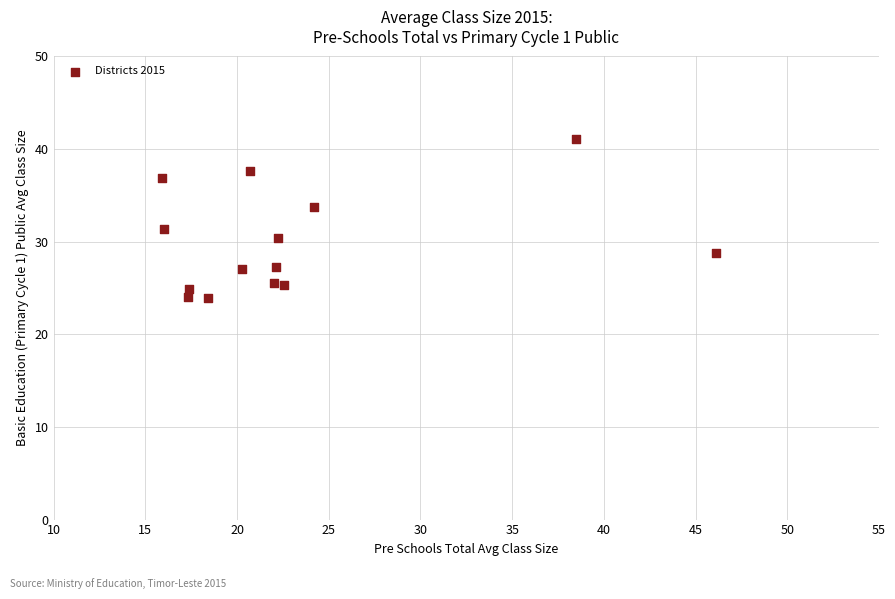

What Y value in the scatter plot is closest to 32?

31.3